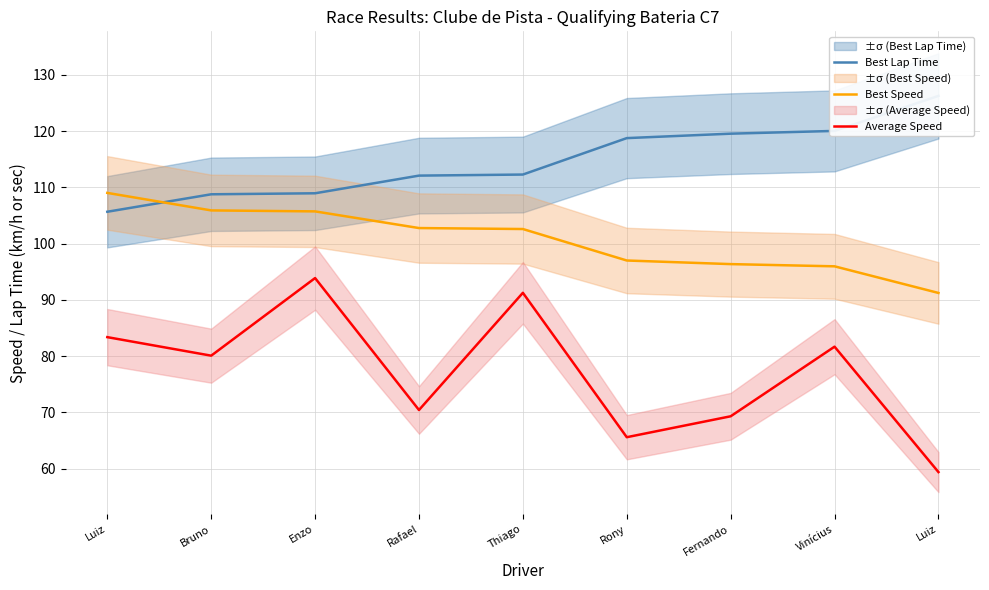

At Rafael, list the series in order from largest to smallest.

Best Lap Time, Best Speed, Average Speed